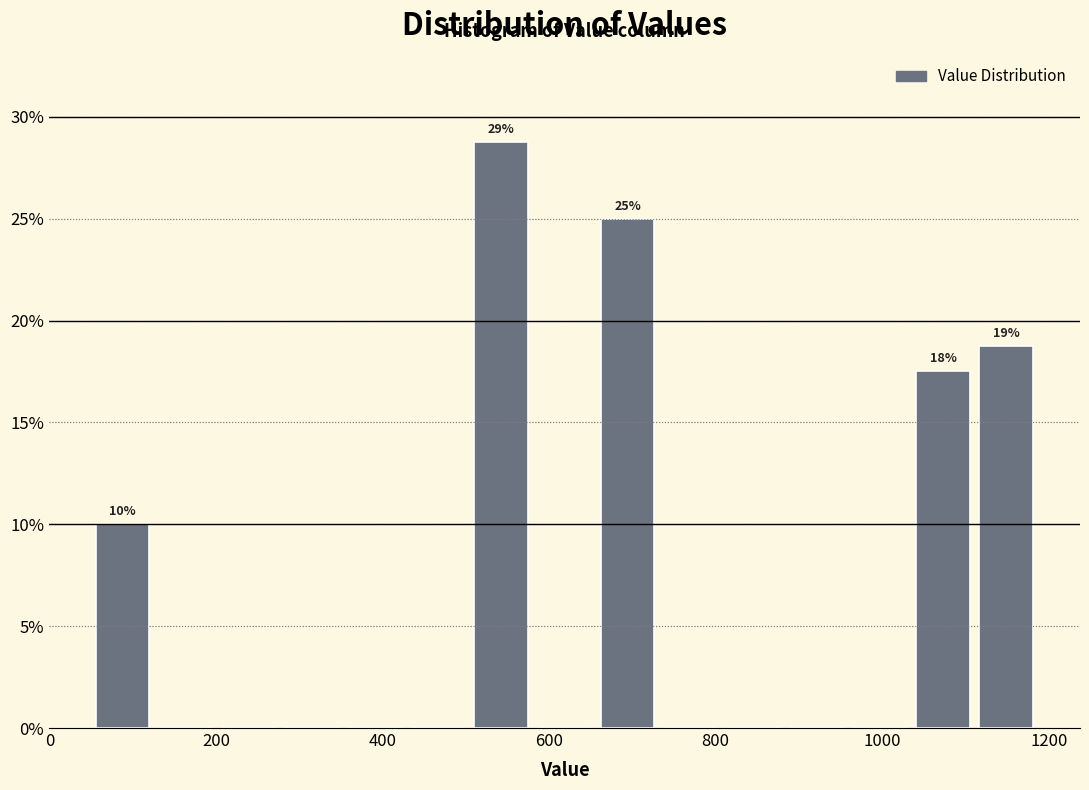

Around what value on the x-axis is the tallest bar? Give the approximate position of its centre, as read against the axis.

540